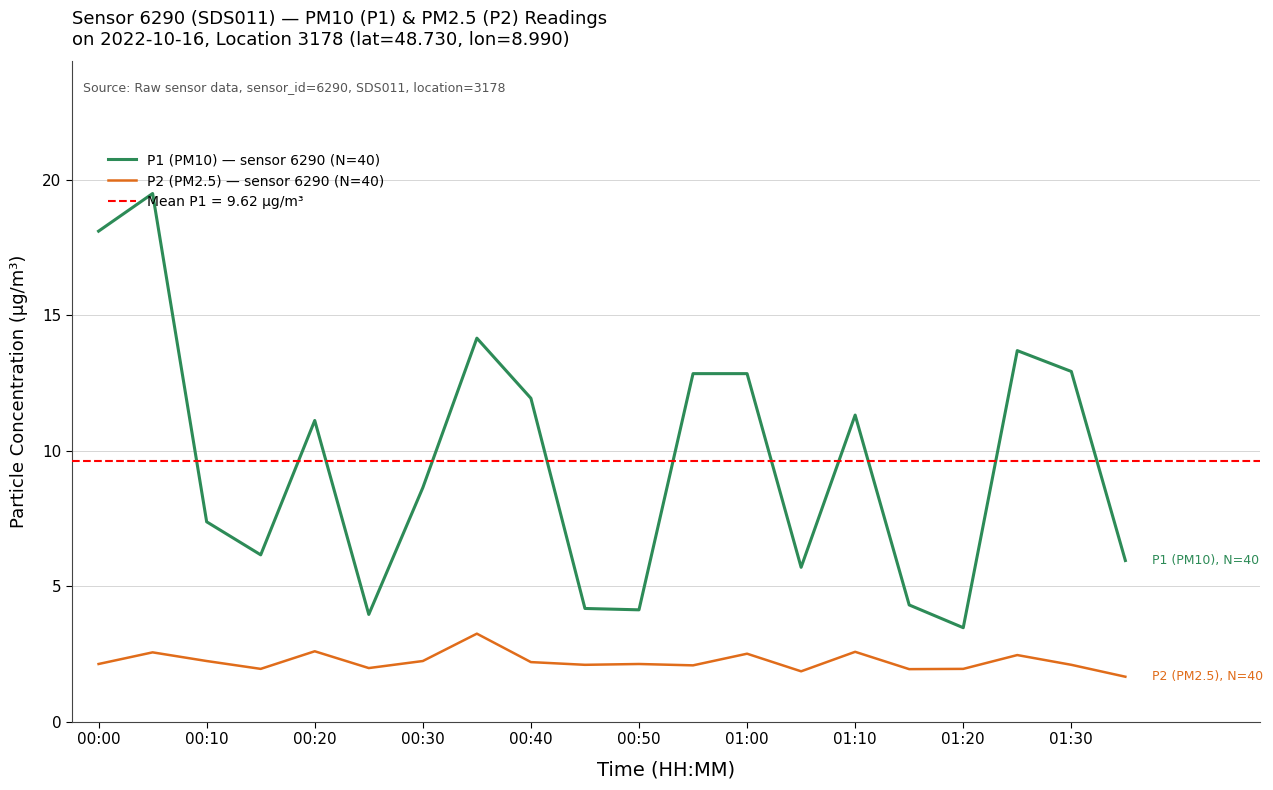

Is it true that P1 (PM10) — sensor 6290 (N=40) equals 22.5 at 01:00?

False